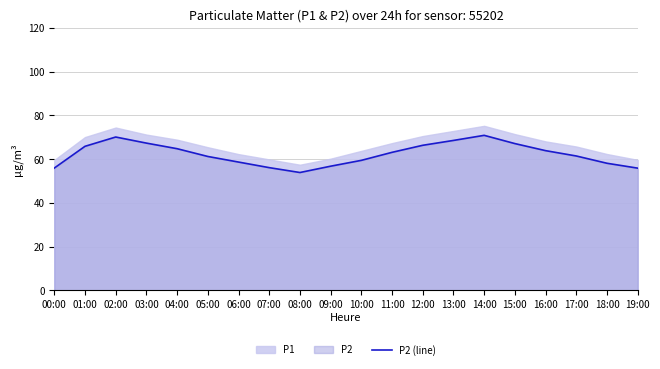

How many data points are less than 63?

10